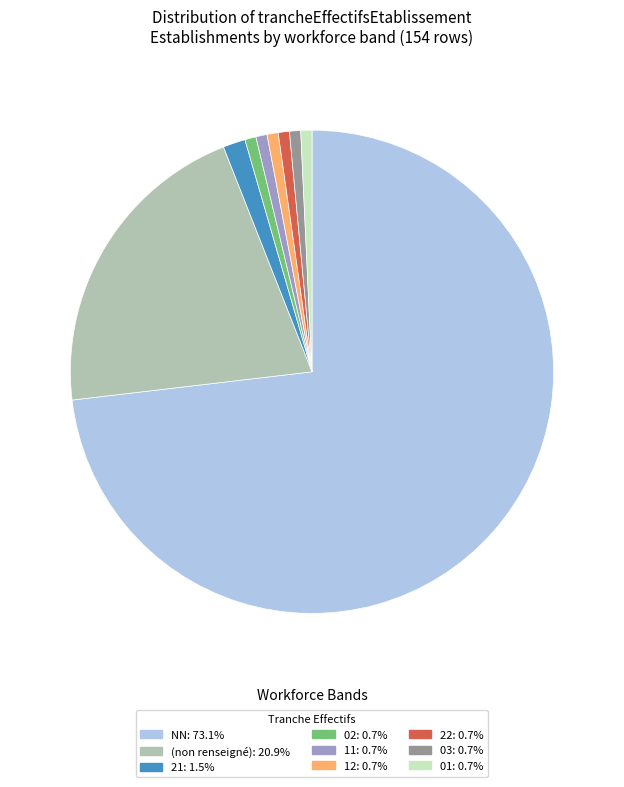

Combined, do 21: 1.5% and 03: 0.7% account for over 50%?

No